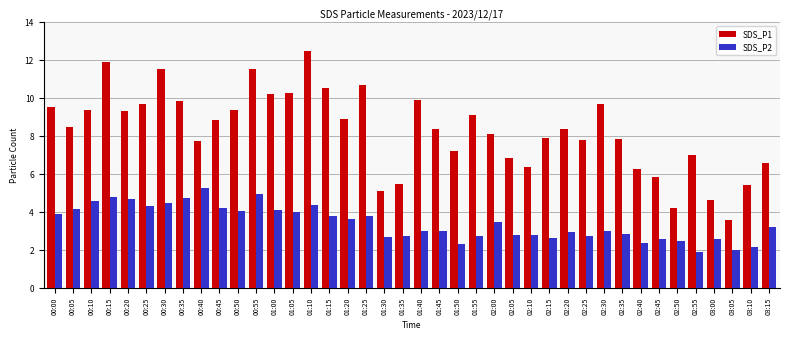

How many groups of bars are there?

40